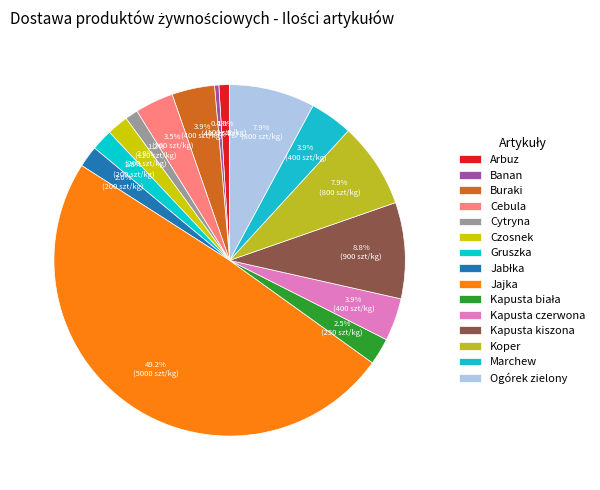

Which slice is the smallest?

Banan